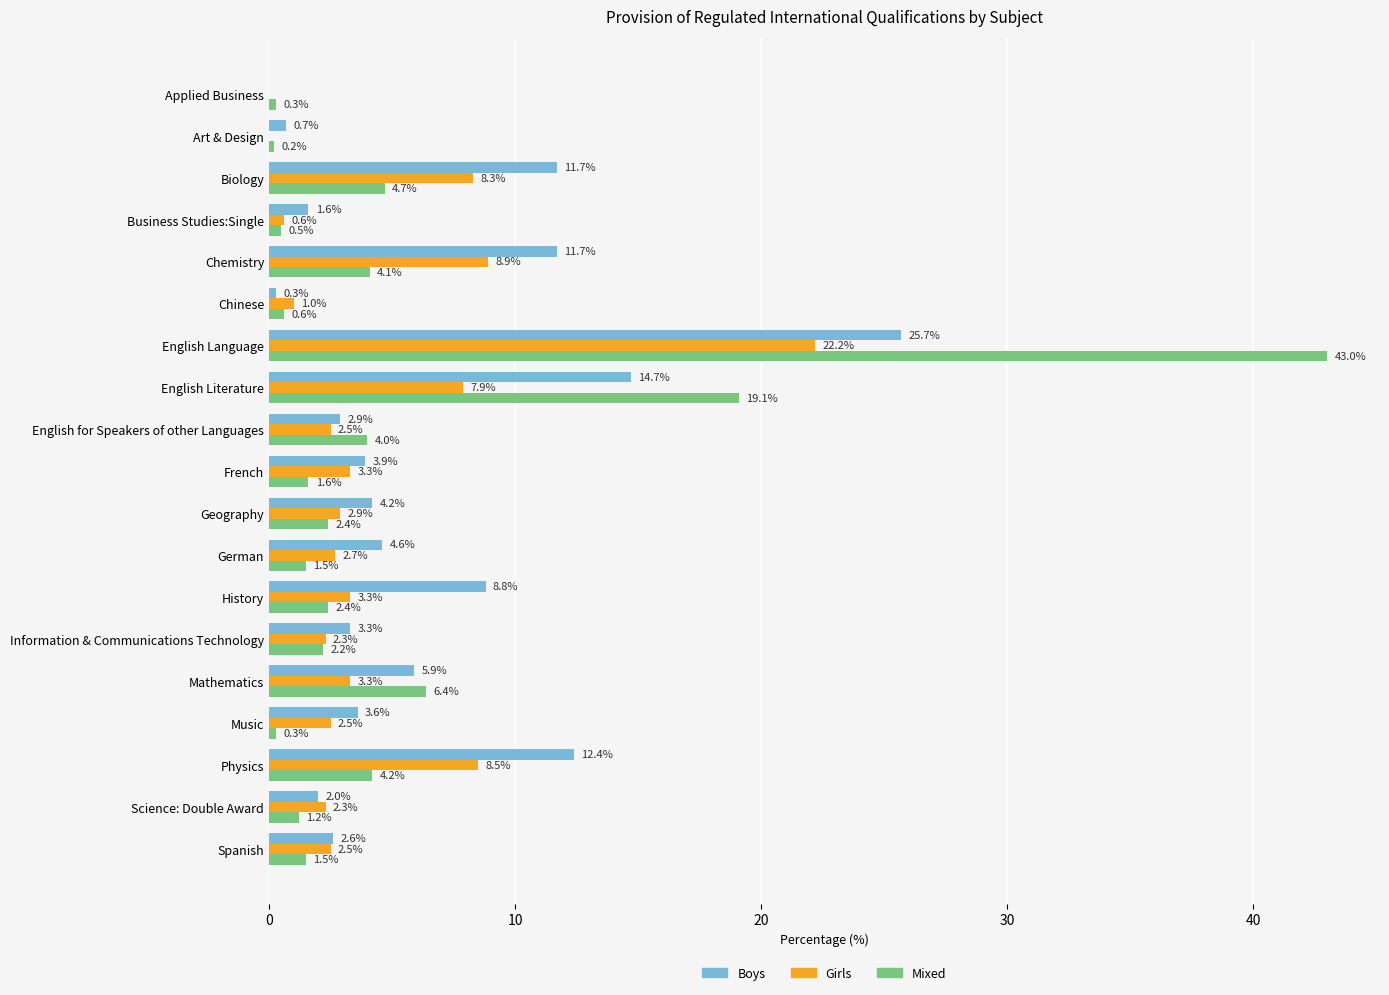

The Mixed series shows 1.2 at Science: Double Award. True or false?

True